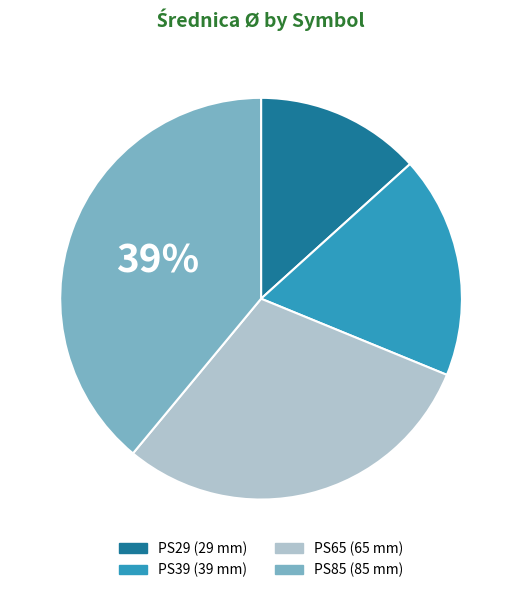

Does PS65 represent more than half of the total?

No